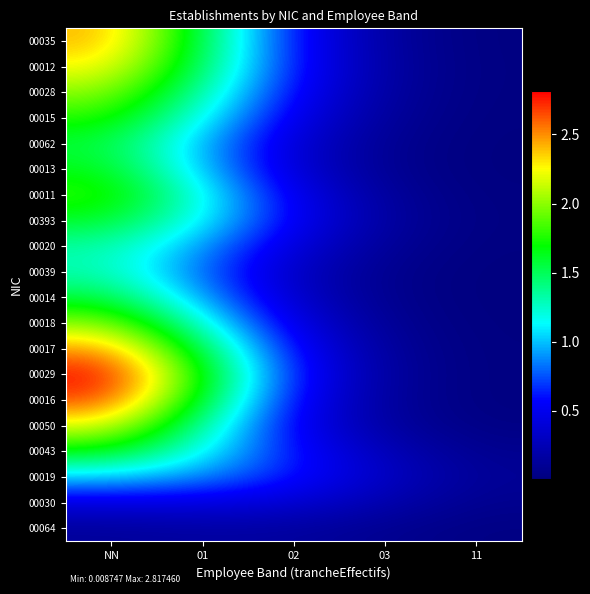

Reading left to right, extract all data points from this chart.

00064: NN=0.1	01=0.2	02=0.1	03=0.1	11=0.0
00030: NN=0.4	01=0.5	02=0.4	03=0.2	11=0.1
00019: NN=1.0	01=0.9	02=0.6	03=0.3	11=0.1
00043: NN=1.7	01=1.1	02=0.6	03=0.2	11=0.1
00050: NN=2.2	01=1.3	02=0.5	03=0.1	11=0.0
00016: NN=2.7	01=1.6	02=0.6	03=0.1	11=0.0
00029: NN=2.8	01=1.7	02=0.6	03=0.1	11=0.0
00017: NN=2.5	01=1.5	02=0.6	03=0.1	11=0.0
00018: NN=2.0	01=1.2	02=0.4	03=0.1	11=0.0
00014: NN=1.6	01=0.9	02=0.3	03=0.1	11=0.0
00039: NN=1.3	01=0.8	02=0.3	03=0.1	11=0.0
00020: NN=1.3	01=0.9	02=0.4	03=0.1	11=0.0
00393: NN=1.6	01=1.1	02=0.5	03=0.1	11=0.0
00011: NN=1.8	01=1.2	02=0.5	03=0.1	11=0.0
00013: NN=1.7	01=1.0	02=0.4	03=0.1	11=0.0
00062: NN=1.6	01=1.0	02=0.4	03=0.1	11=0.0
00015: NN=1.8	01=1.1	02=0.5	03=0.1	11=0.0
00028: NN=2.0	01=1.3	02=0.6	03=0.1	11=0.0
00012: NN=2.3	01=1.5	02=0.6	03=0.2	11=0.0
00035: NN=2.4	01=1.5	02=0.6	03=0.1	11=0.0